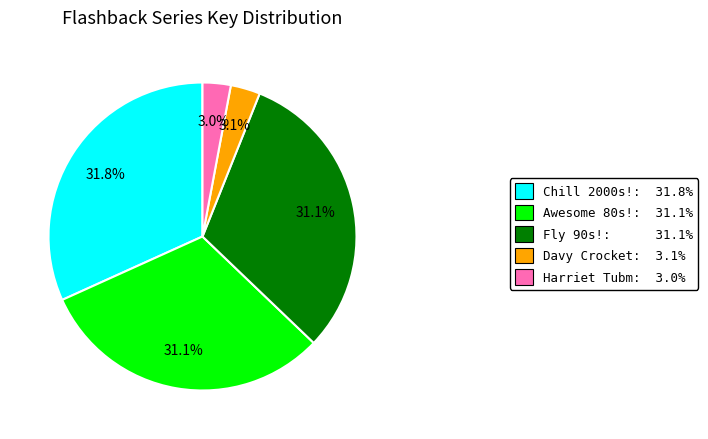

What percentage is NOT represented by Chill 2000s!: 31.8%?

68.2%